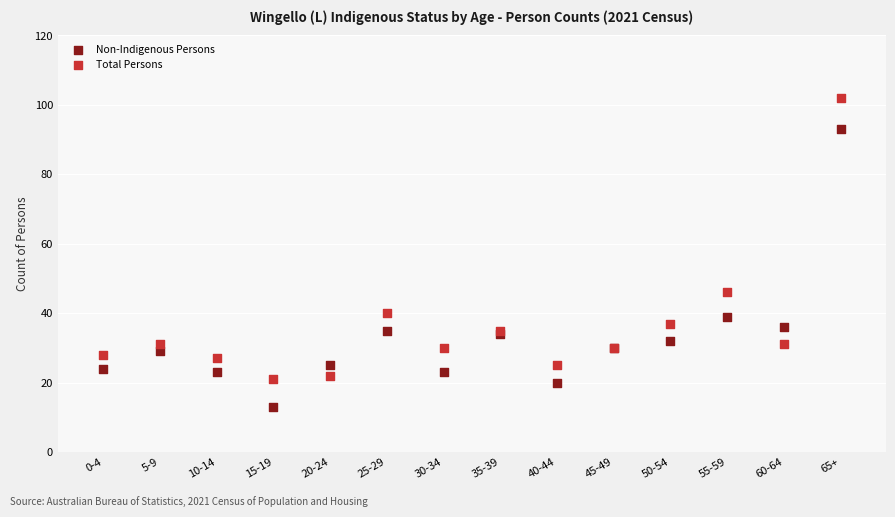

Which series reaches the maximum Y coordinate?

Total Persons